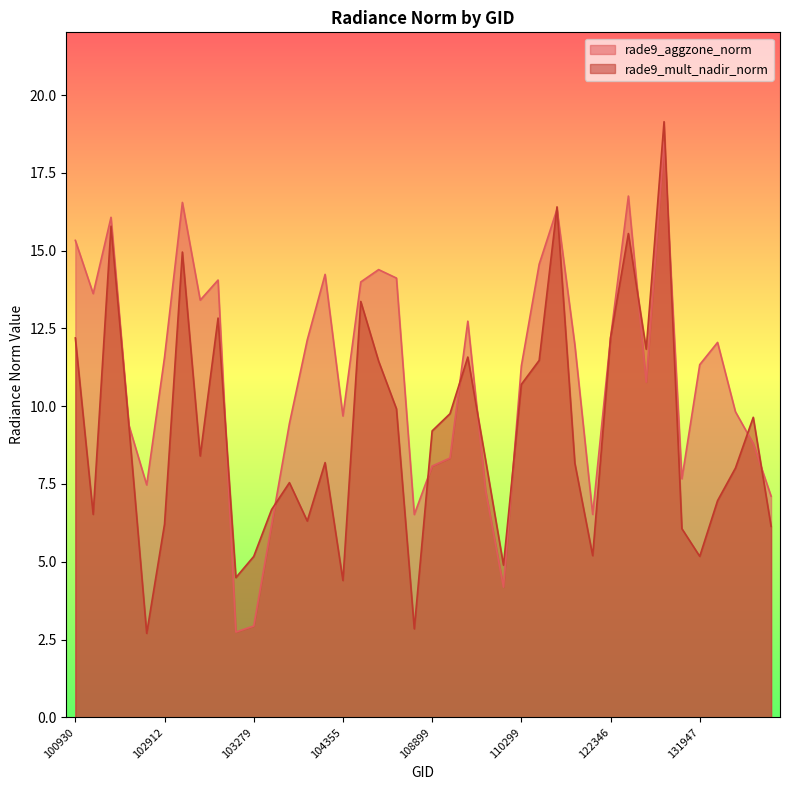

Which series ends up on top after the final intersection of rade9_aggzone_norm and rade9_mult_nadir_norm?

rade9_aggzone_norm